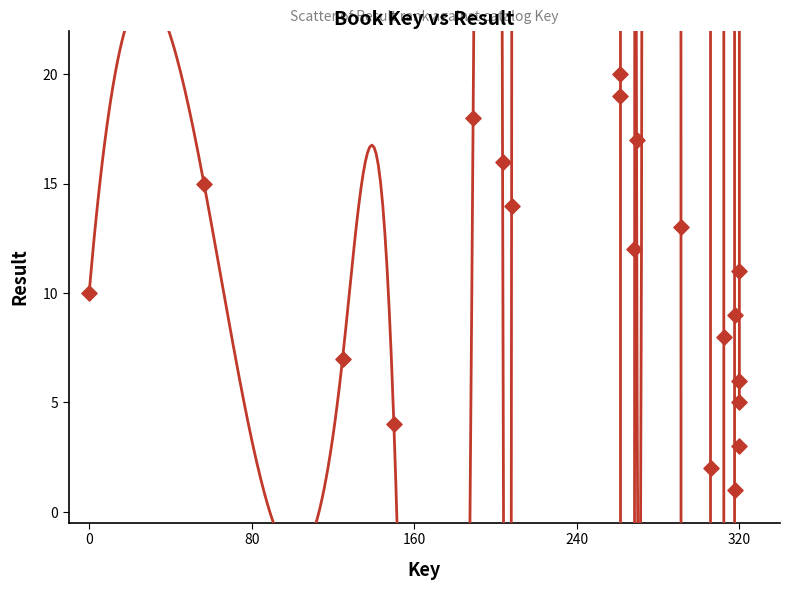

What is the range of Y values (max minus min)?

19